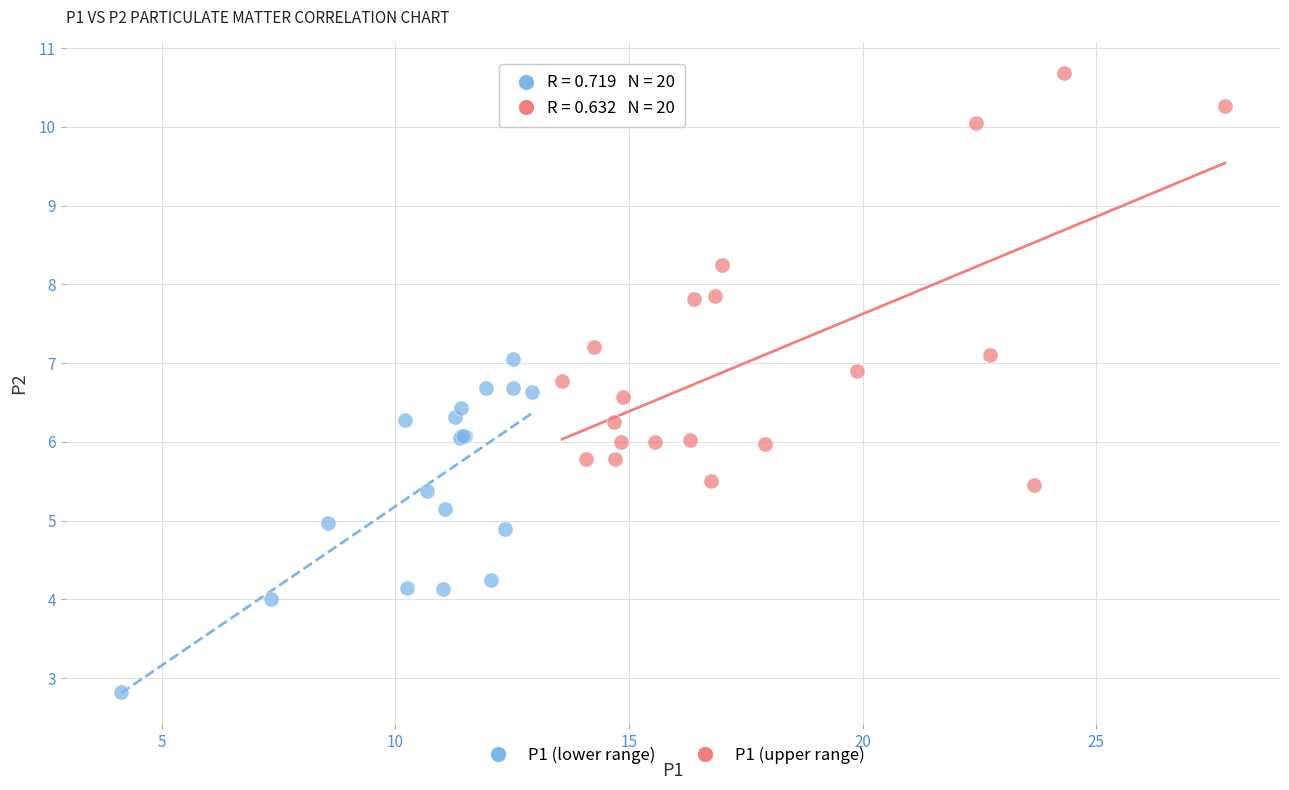

Which series has the widest spread of Y values?

P1 (upper range)